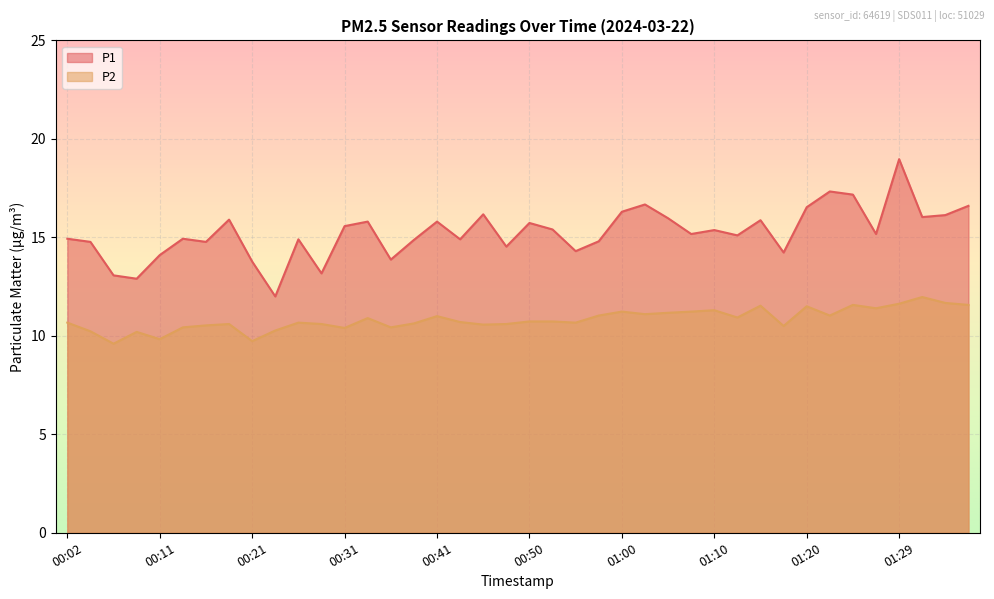

What is the spread (max minus min) of values at 00:26?

4.2